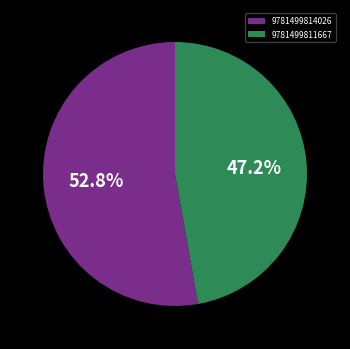

Which has a higher value, 9781499814026 or 9781499811667?

9781499814026